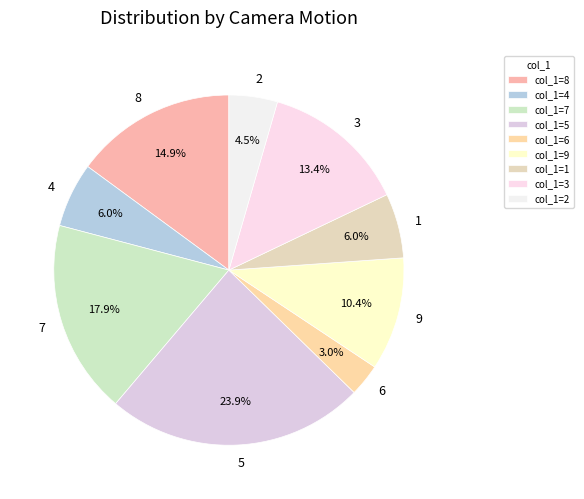

How many slices are in this pie chart?

9